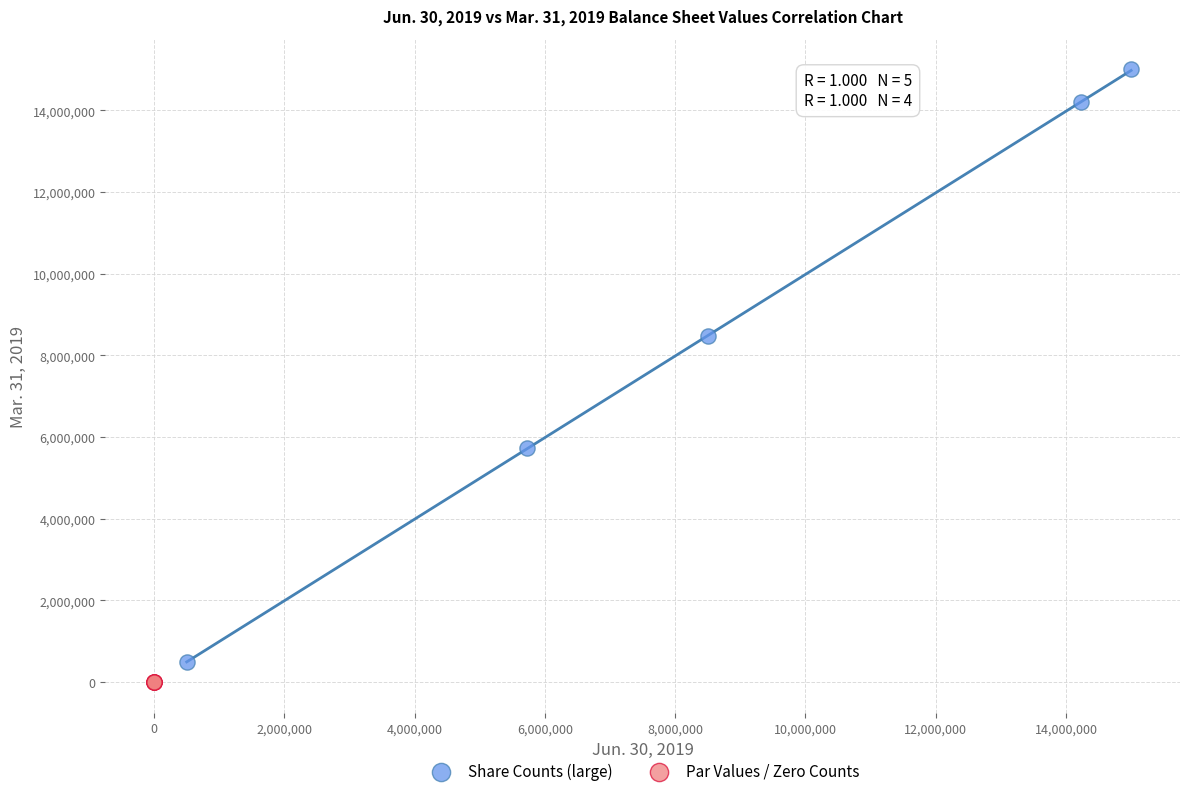

What are all the series names shown in the legend?

Share Counts (large), Par Values / Zero Counts